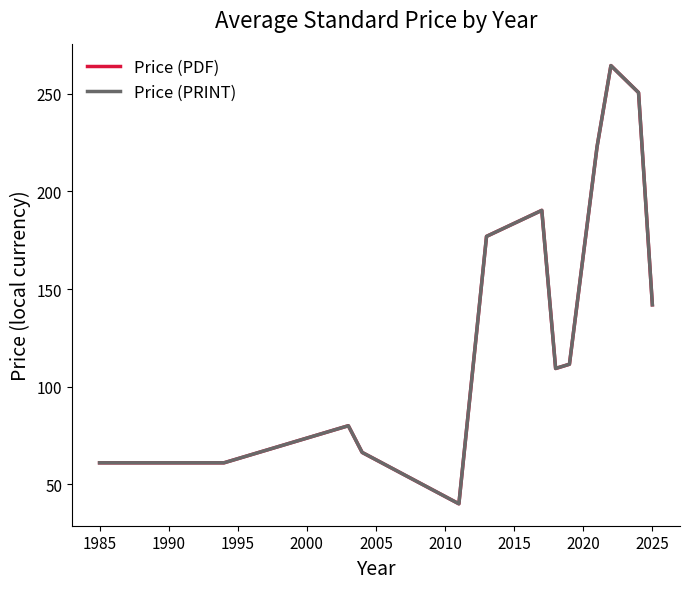

Does the chart have visible grid lines?

No